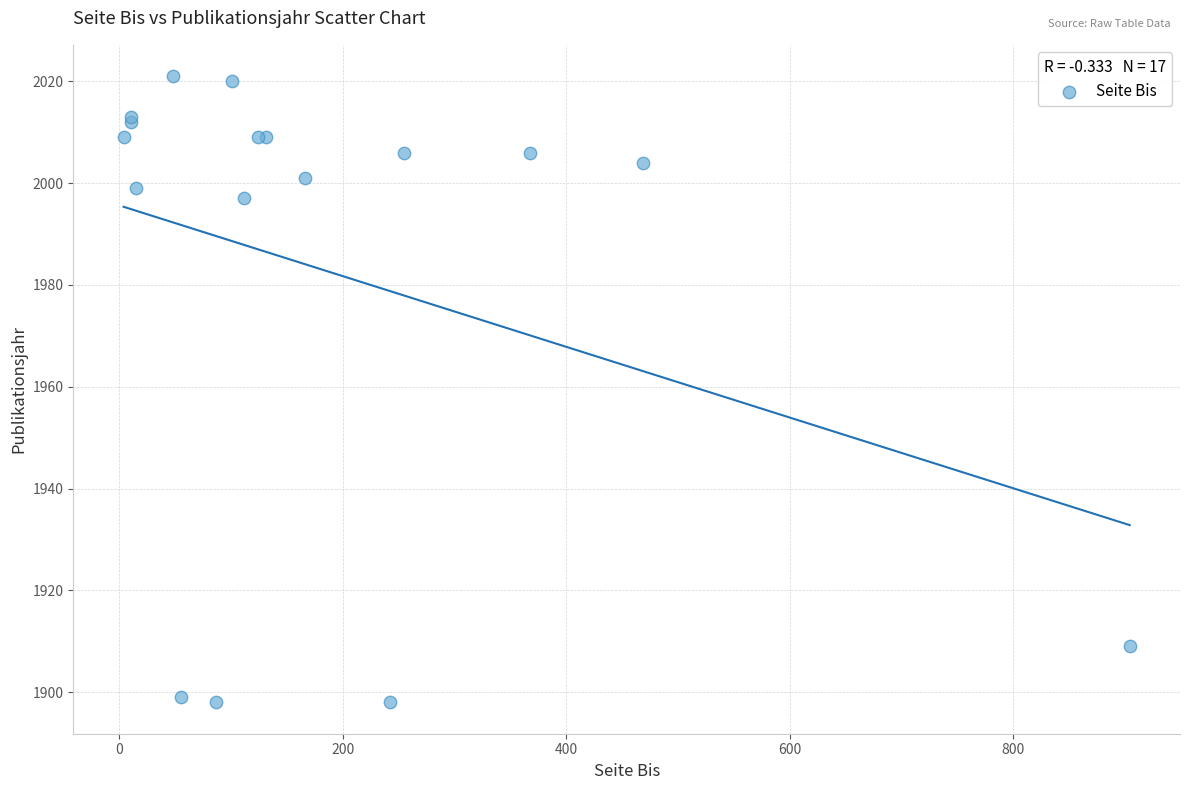

What Y value in the scatter plot is closest to 1959?

1997